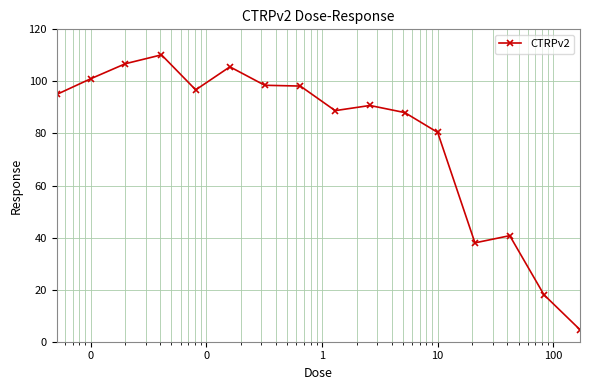

What is the sum of all values?

1261.4